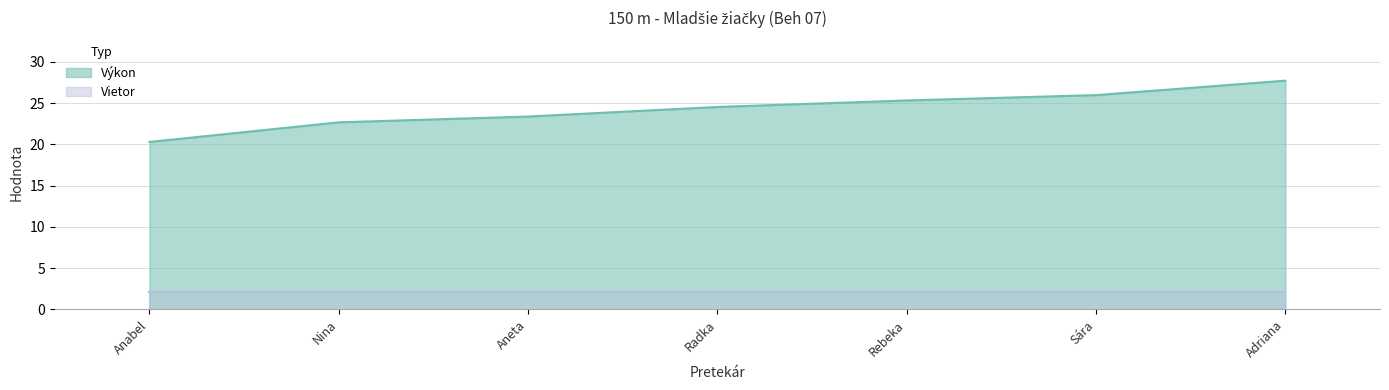

Which series changed the most between Anabel and Rebeka?

Výkon